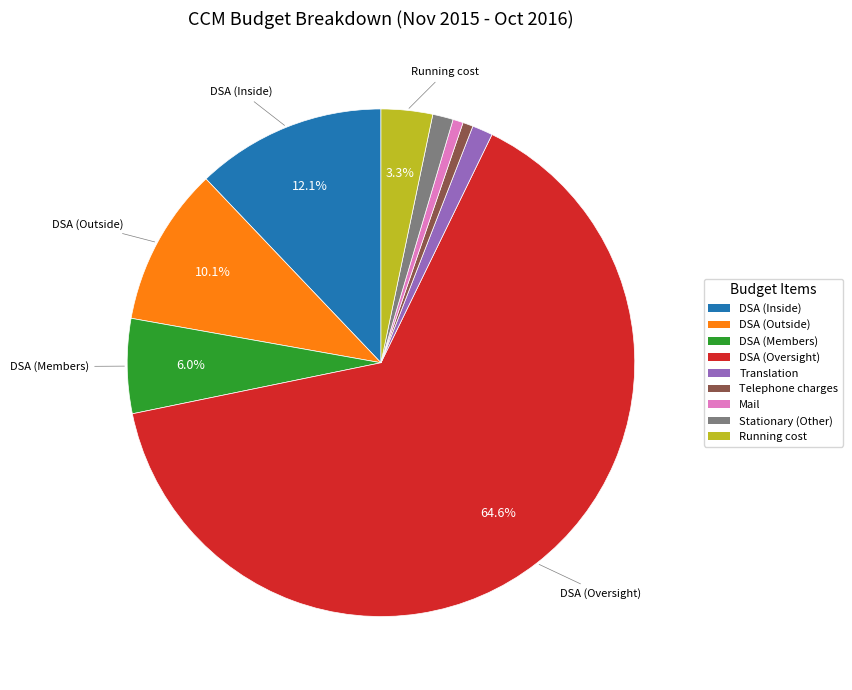

Is there a majority slice in this chart?

Yes